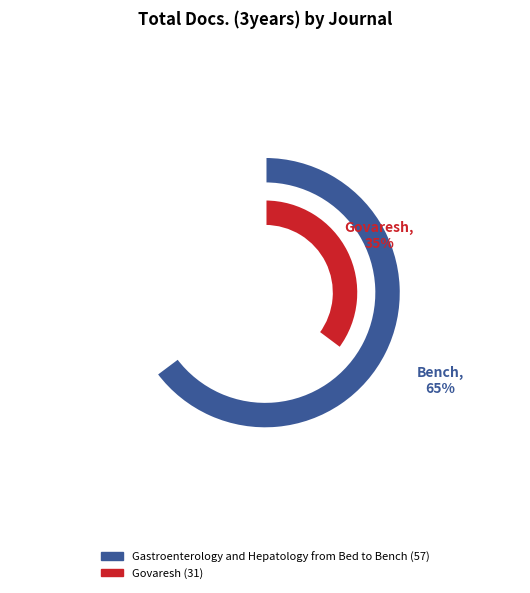

Rank the categories by value from lowest to highest.

Govaresh, Gastroenterology and Hepatology from Bed to Bench